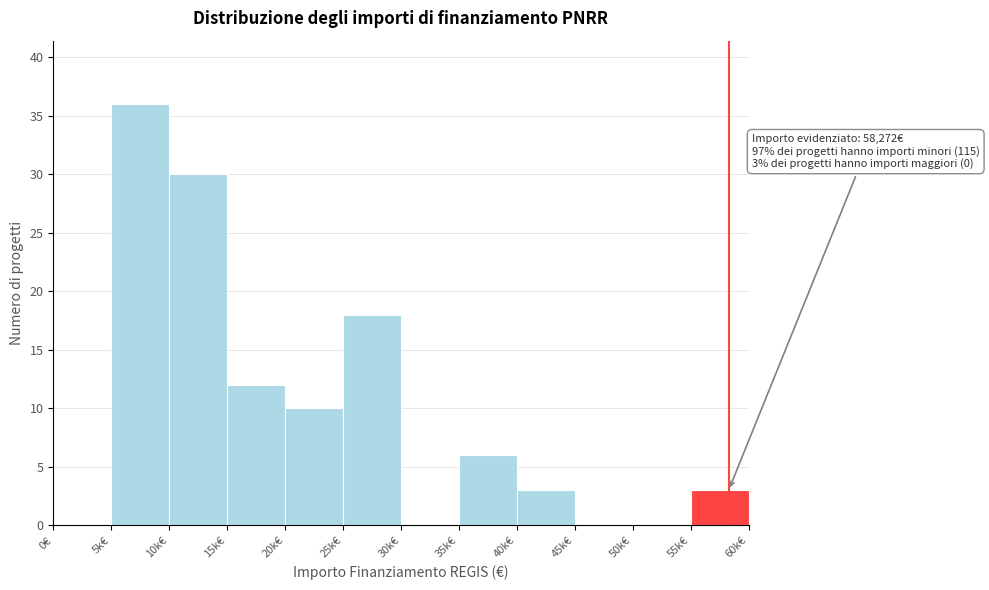

Reading left to right, list all the values displayed in this chart.

0€=0	5k€=36	10k€=30	15k€=12	20k€=10	25k€=18	30k€=0	35k€=6	40k€=3	45k€=0	50k€=0	55k€=3